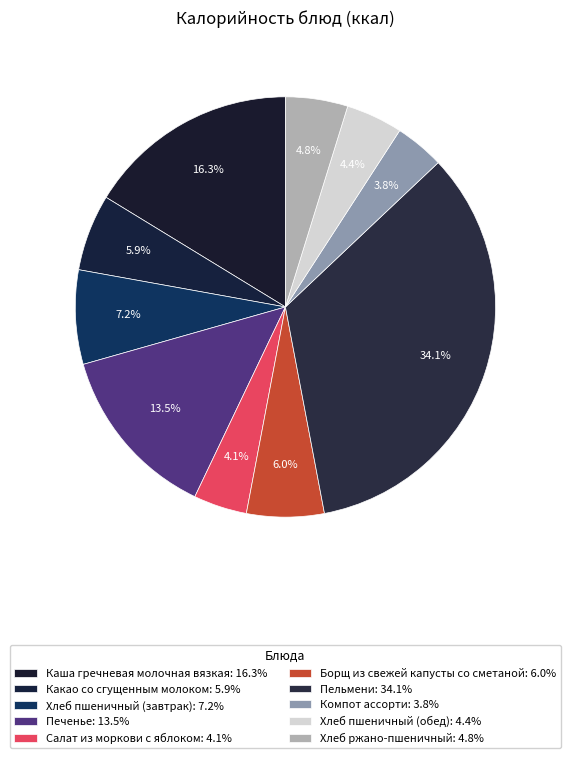

Is the sum of Салат из моркови с яблоком and Хлеб пшеничный (завтрак) greater than half?

No